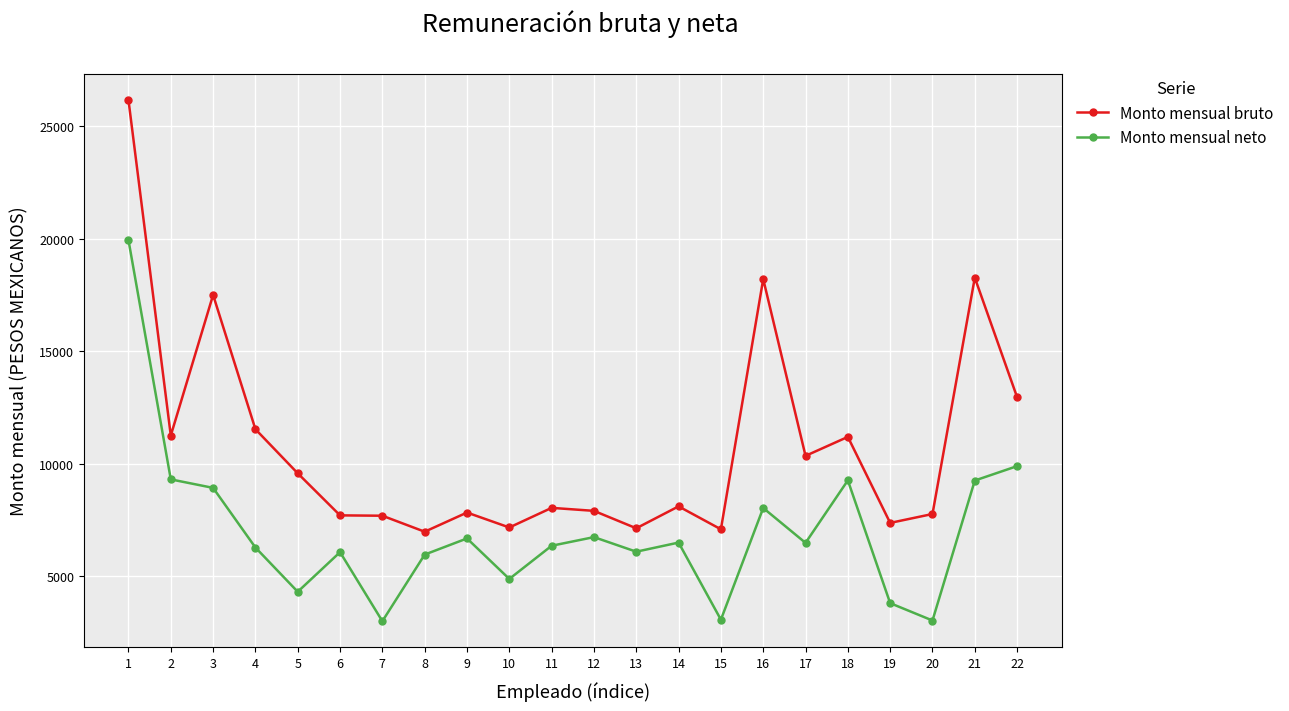

Between 11 and 22, which series saw the biggest shift?

Monto mensual bruto